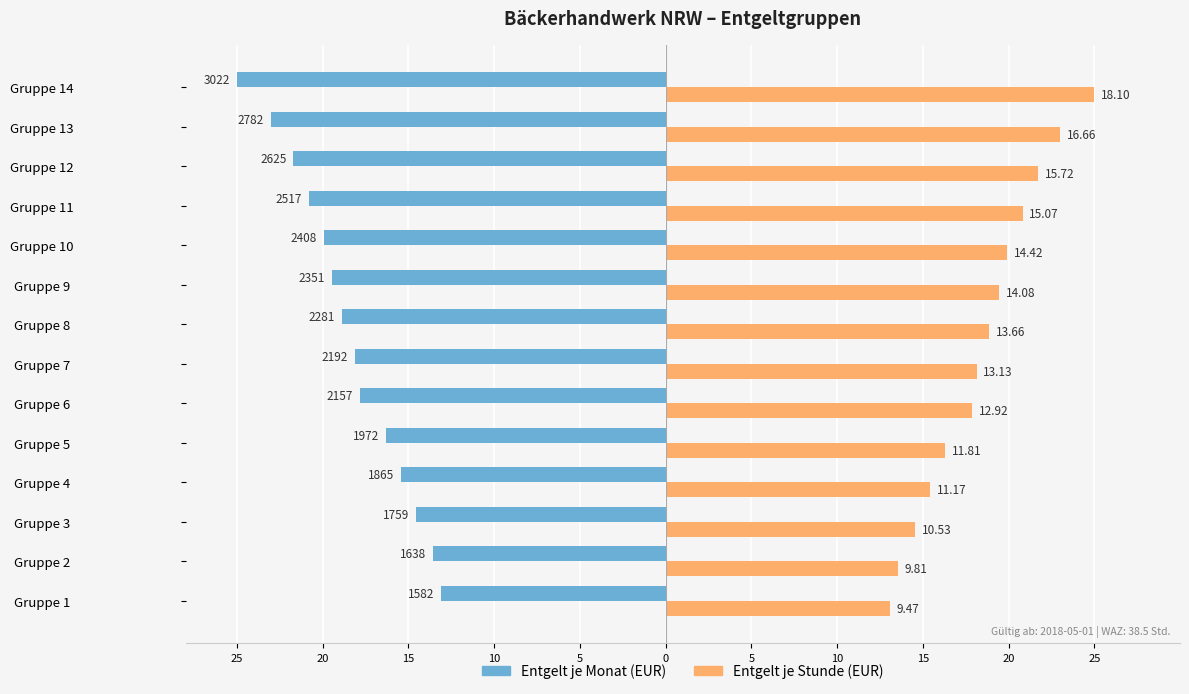

What are all the series names shown in the legend?

Entgelt je Monat (EUR), Entgelt je Stunde (EUR)